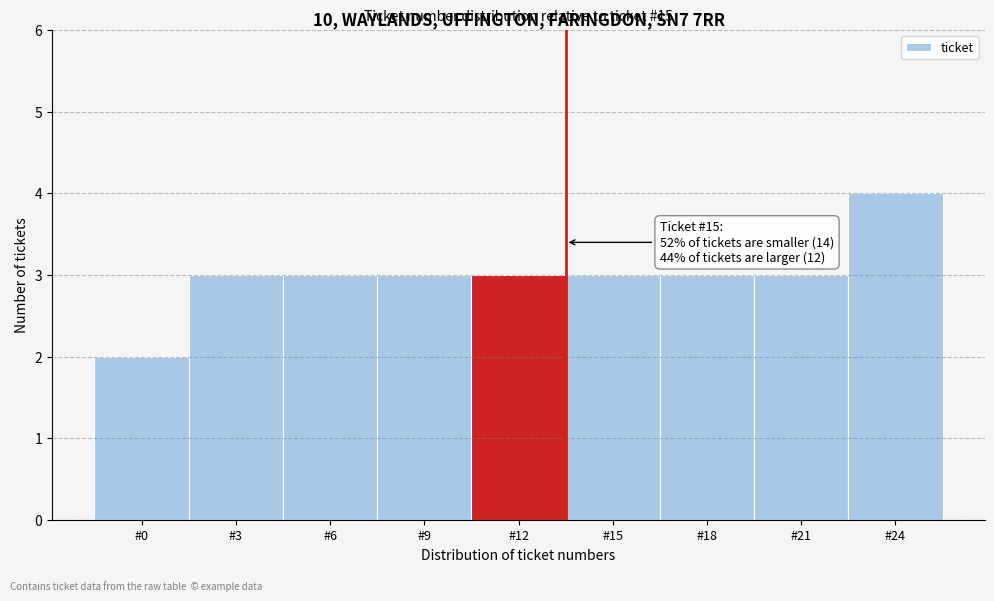

Reading left to right, extract all data points from this chart.

2	3	3	3	3	3	3	3	4